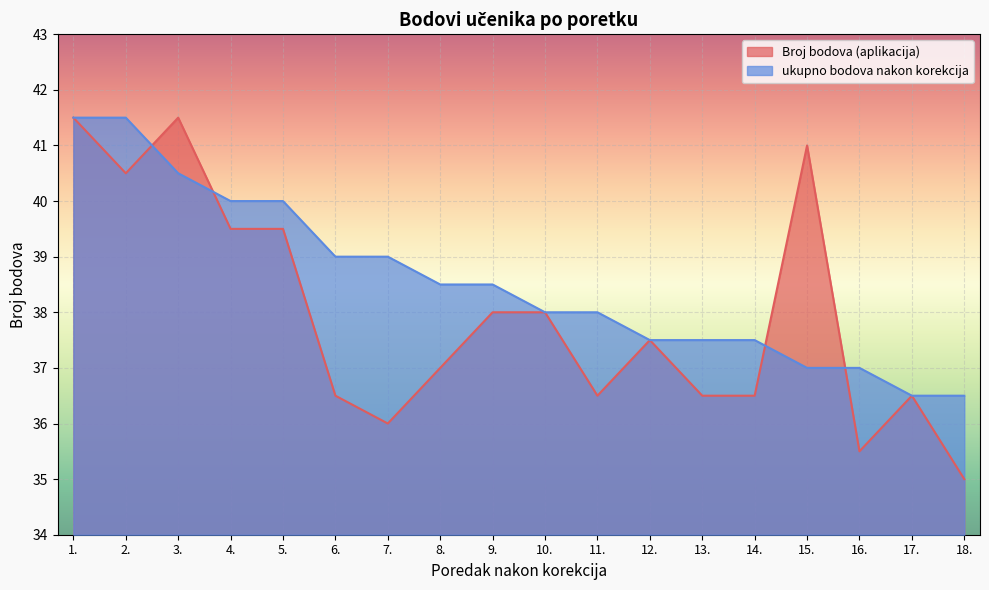

What is the maximum value for Broj bodova (aplikacija)?

41.5